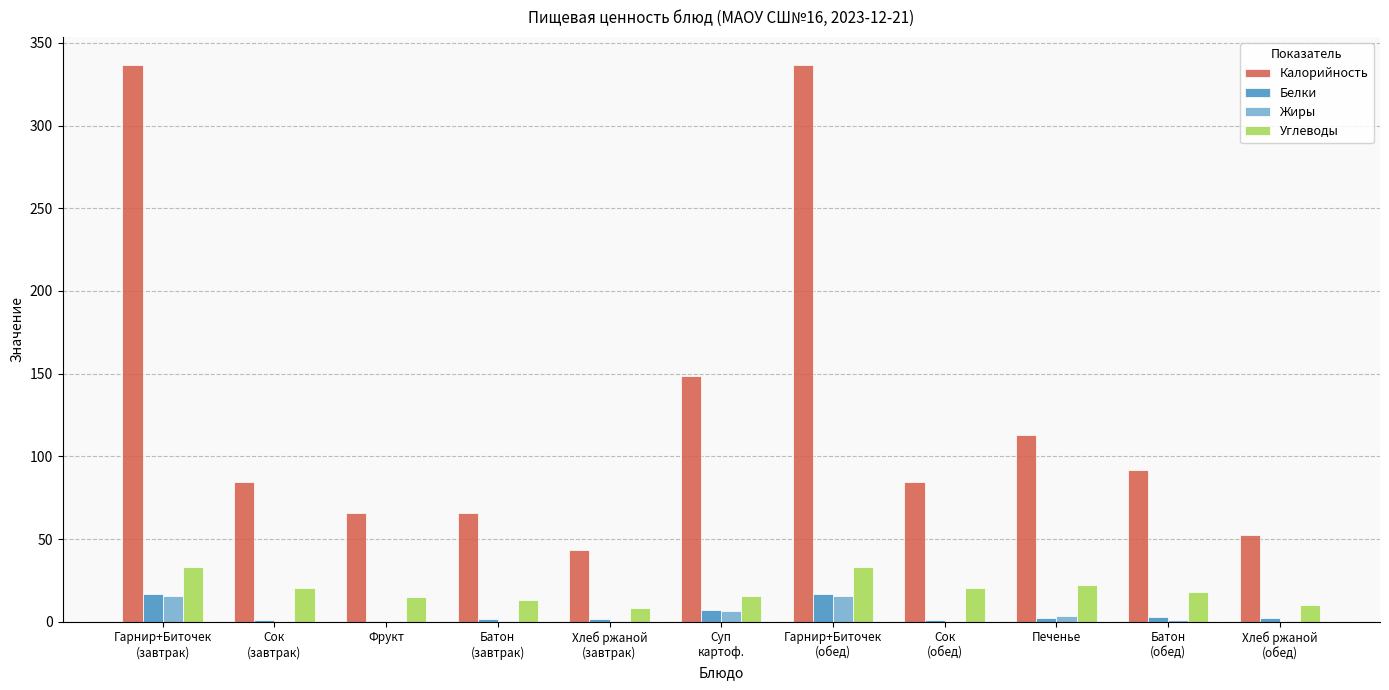

How many data points does each series have?

11